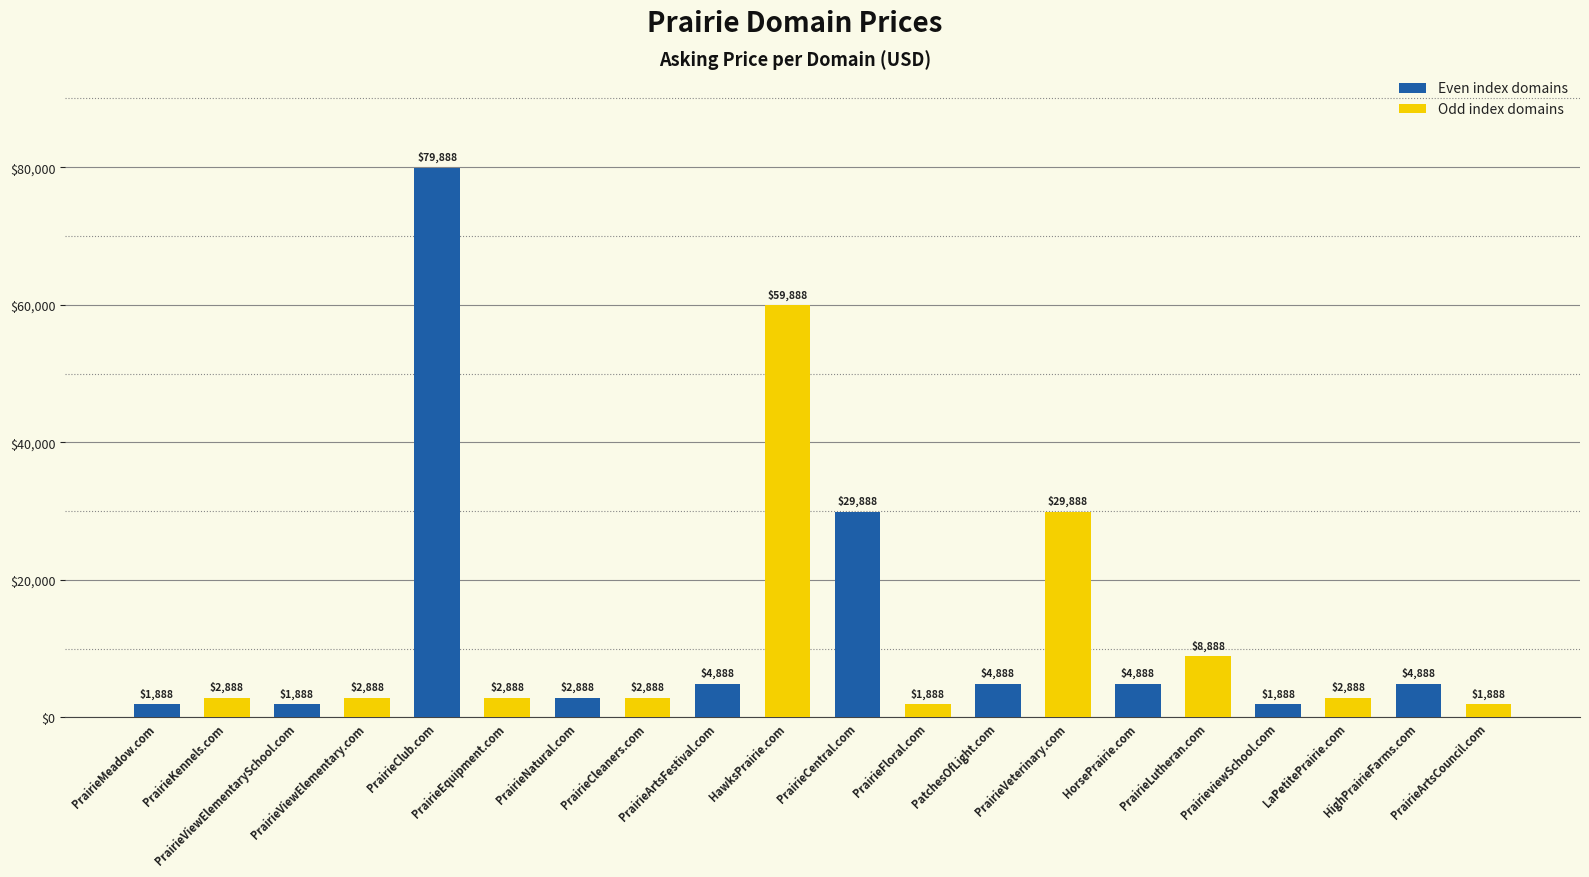

What is the sum of the values at HighPrairieFarms.com and PrairieArtsFestival.com?

9776